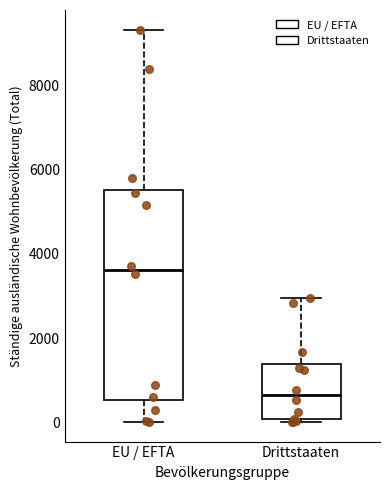

Which box's median line is the highest?

EU / EFTA